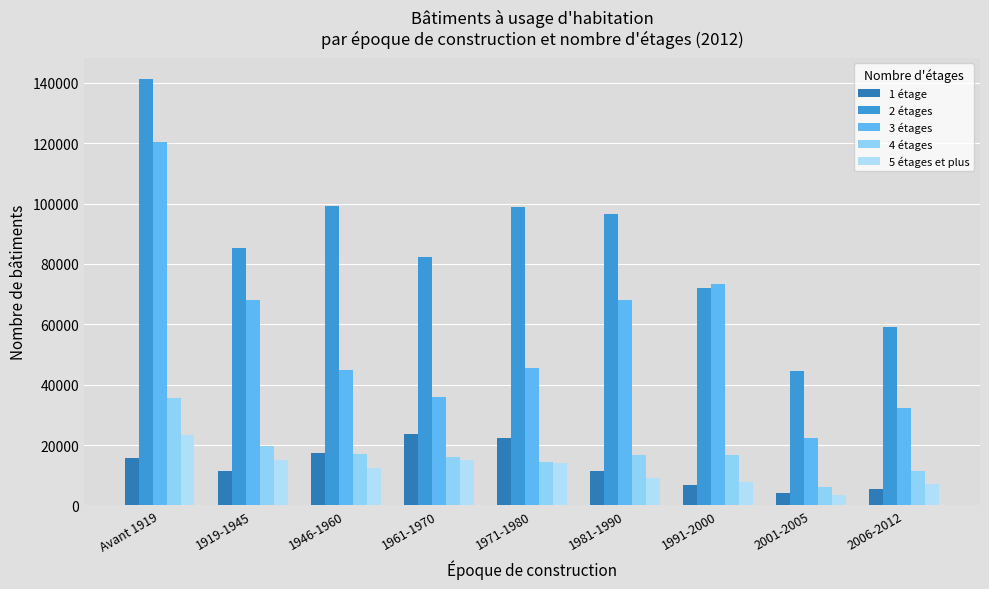

At how many categories does at least one series exceed 5366?

9